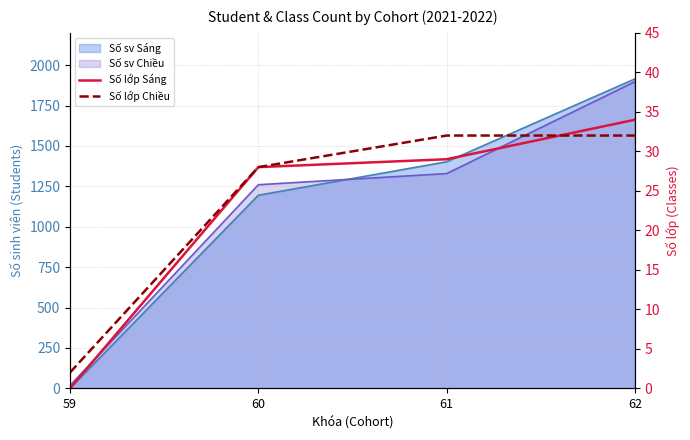

The Số lớp Sáng series shows 0 at 59. True or false?

True